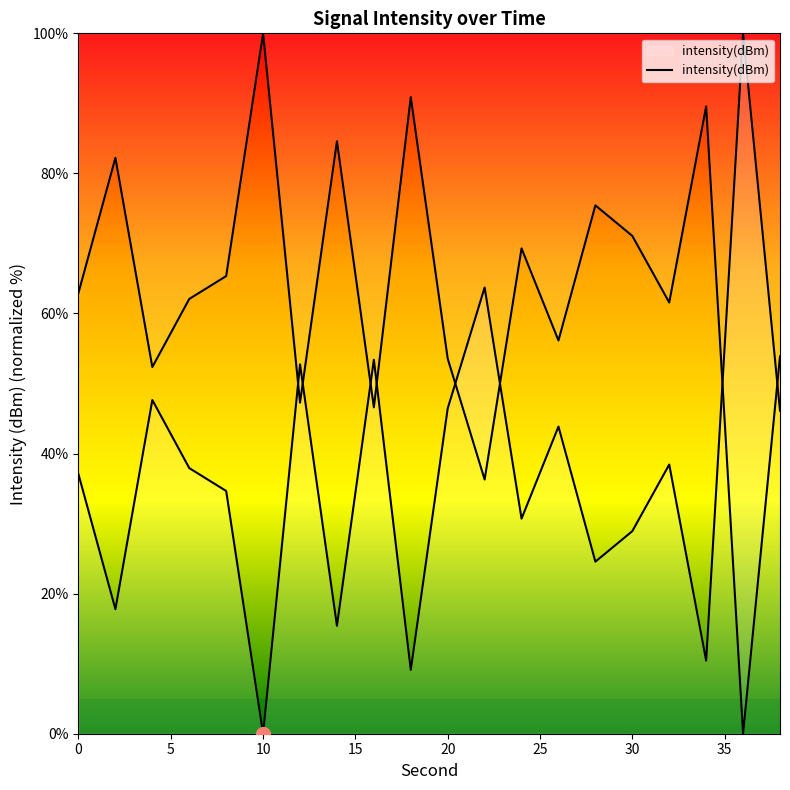

What is the difference between the maximum and second lowest values?

90.9